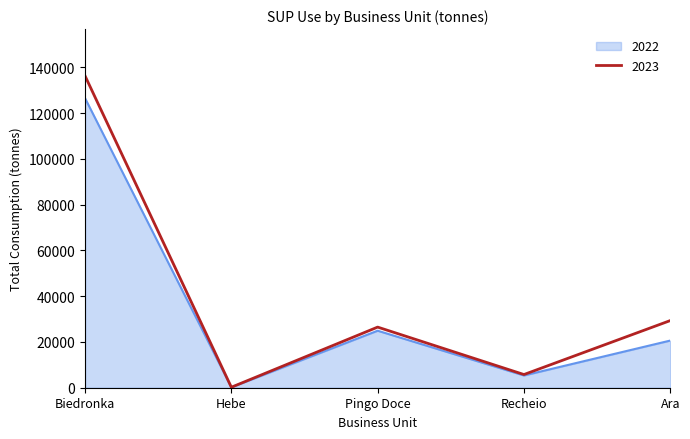

True or false: 2022 and 2023 cross at least once.

False